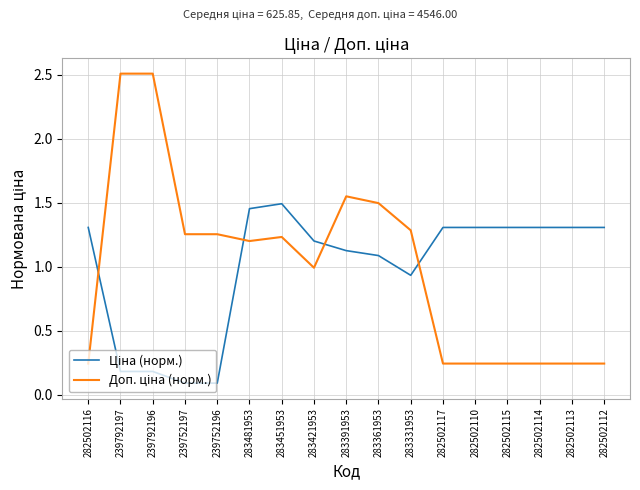

What position from the left is 282502116?

1